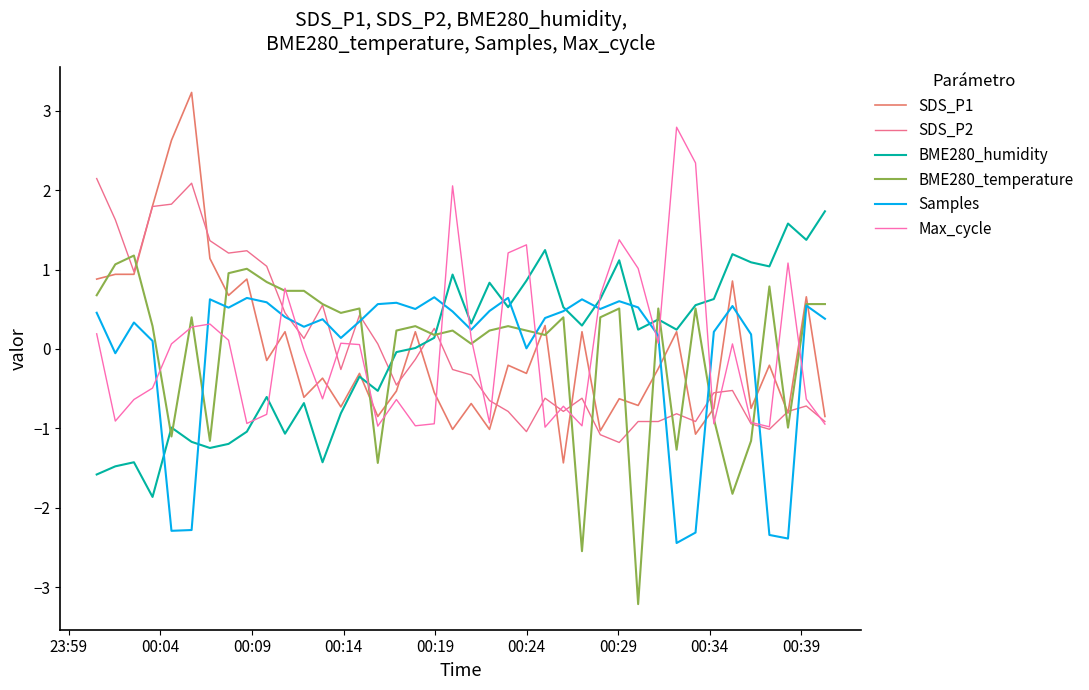

At which category is the sum across all series the highest?

23:59